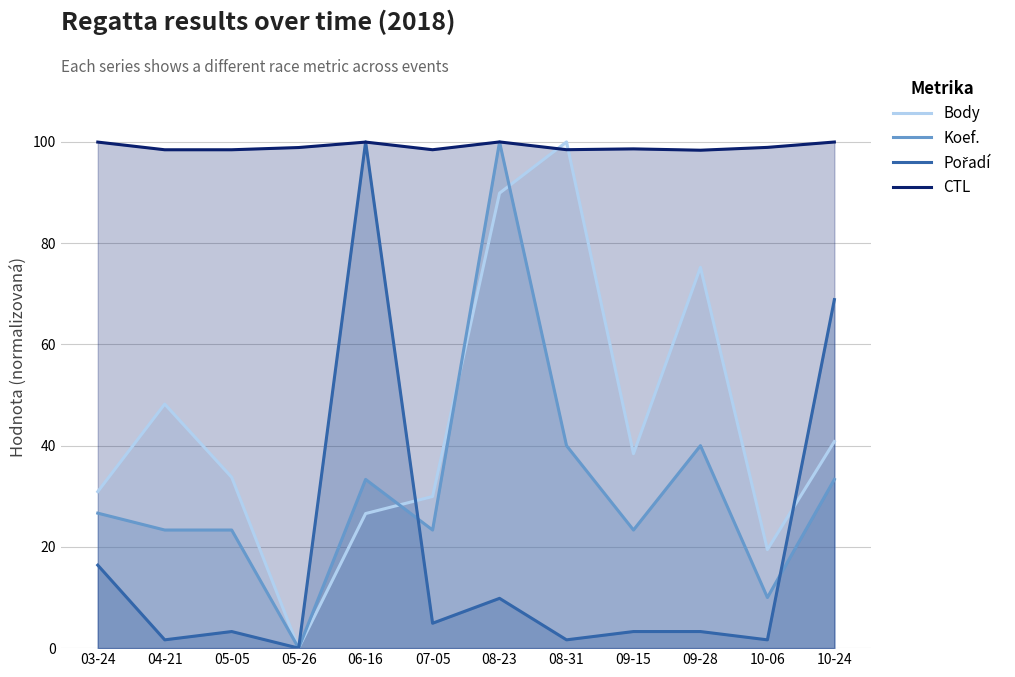

True or false: CTL and Pořadí intersect in this chart.

True